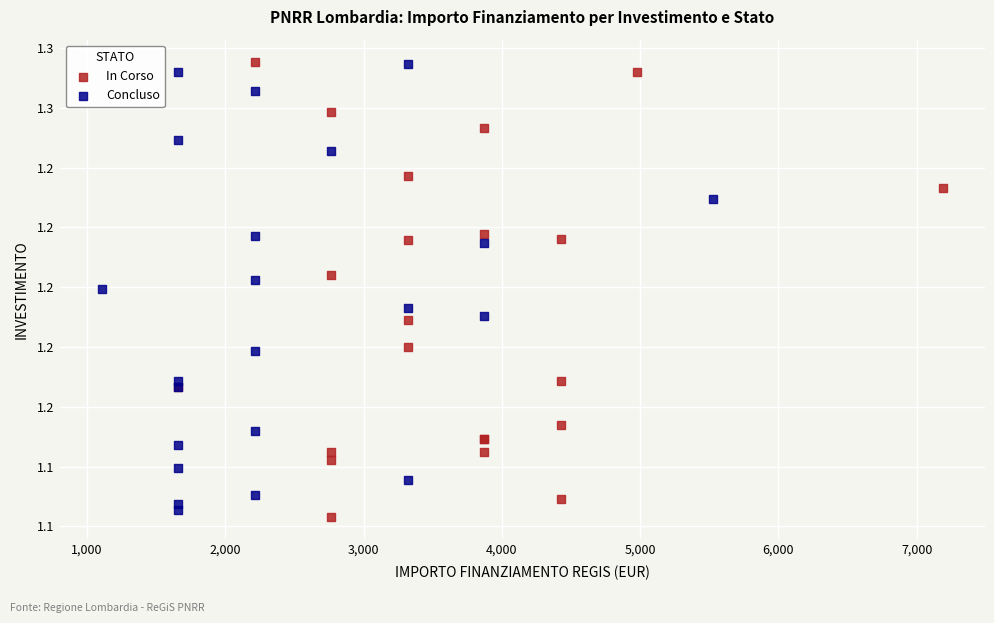

Which series contains the lowest Y value?

In Corso